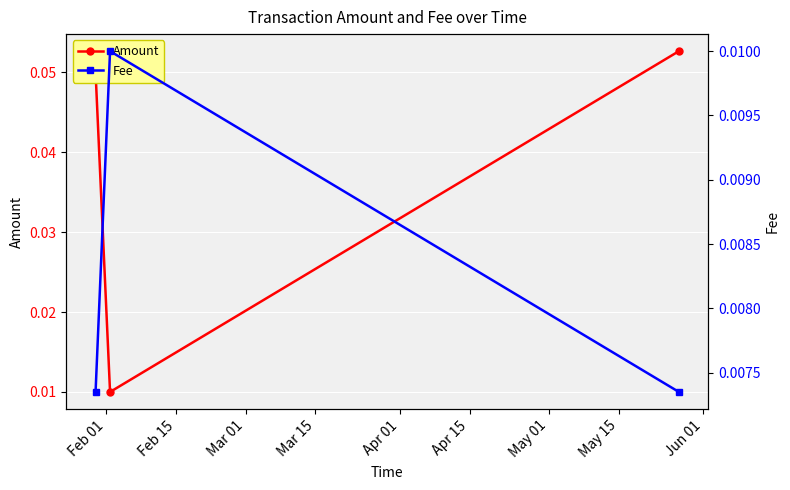

How many Amount values are between 0 and 1?

3